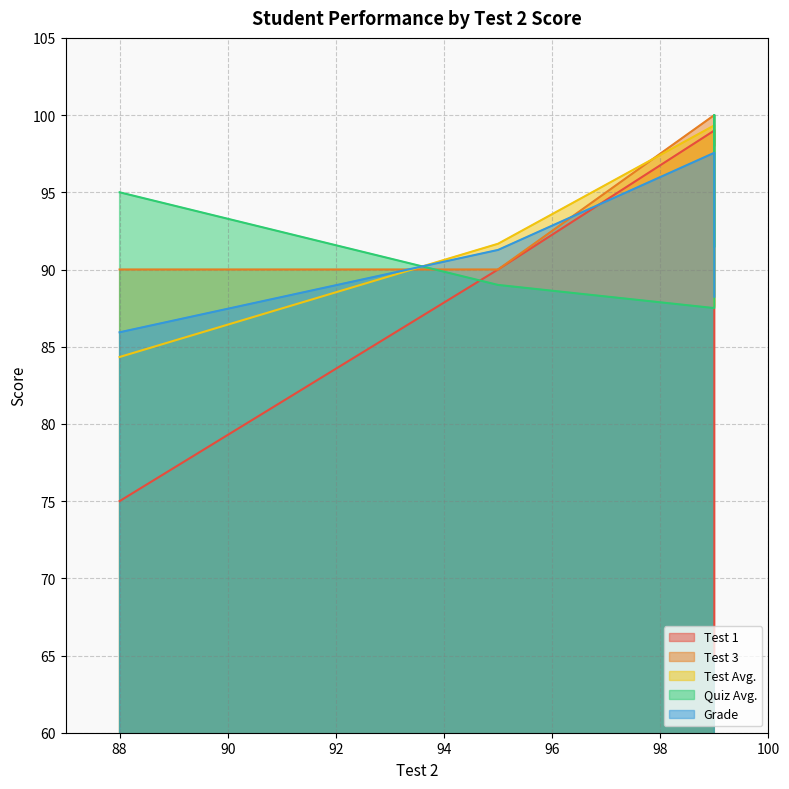

True or false: Quiz Avg. has more than 2 interior local peaks.

False